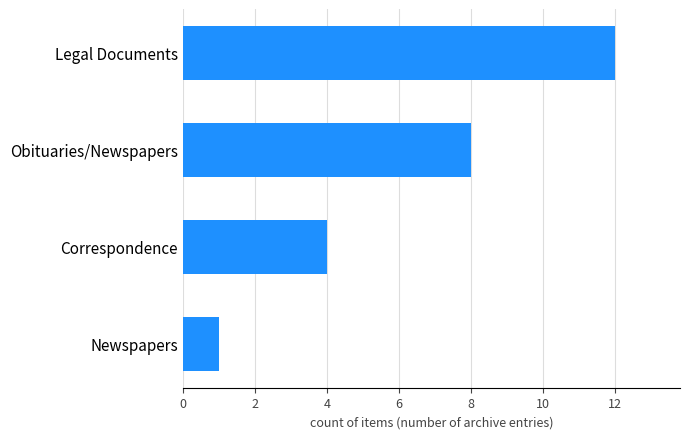

Reading bottom to top, what are all the values shown in this chart?

Newspapers=1	Correspondence=4	Obituaries/Newspapers=8	Legal Documents=12